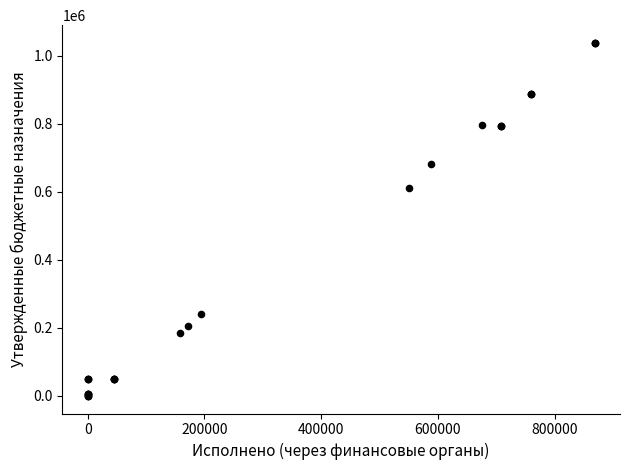

What Y value in the scatter plot is closest to 519052?

610300.0